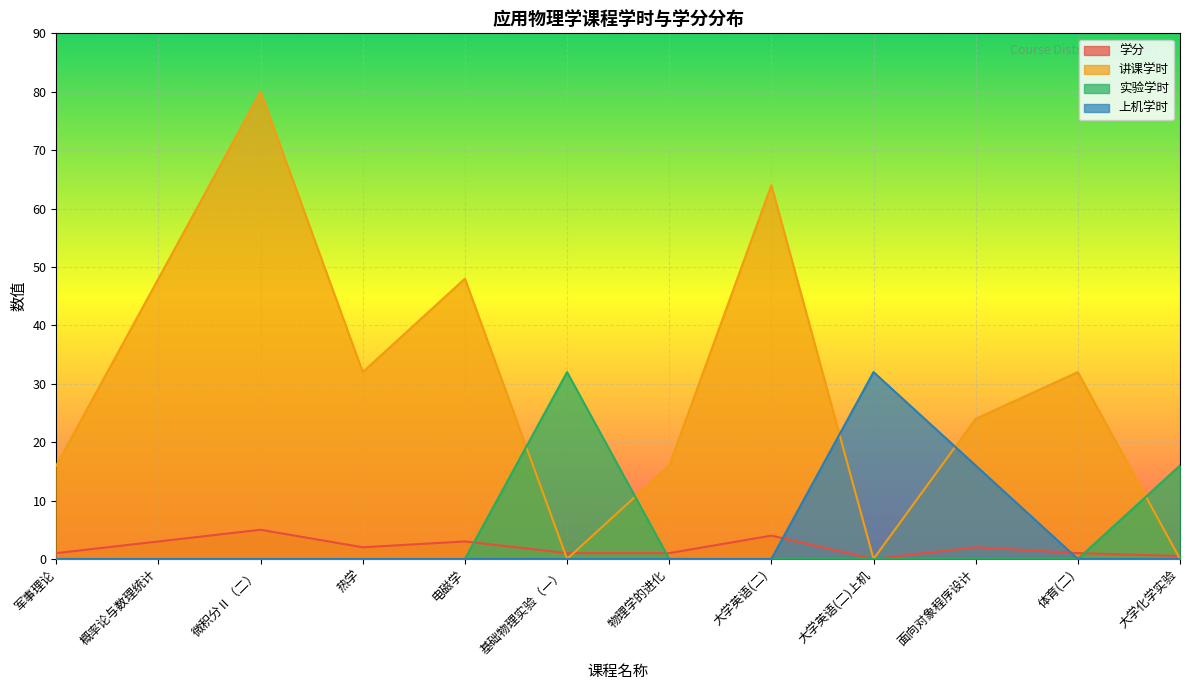

The value of 上机学时 at 热学 is -12.0. True or false?

False